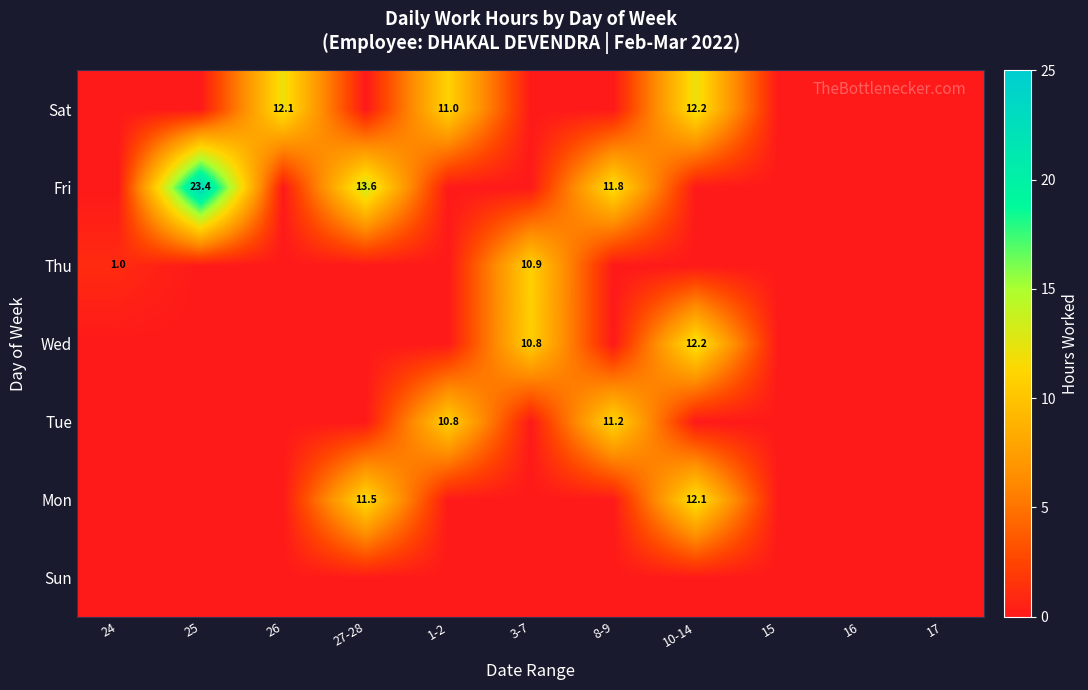

Is it true that Mon equals 11.5 at 27-28?

True